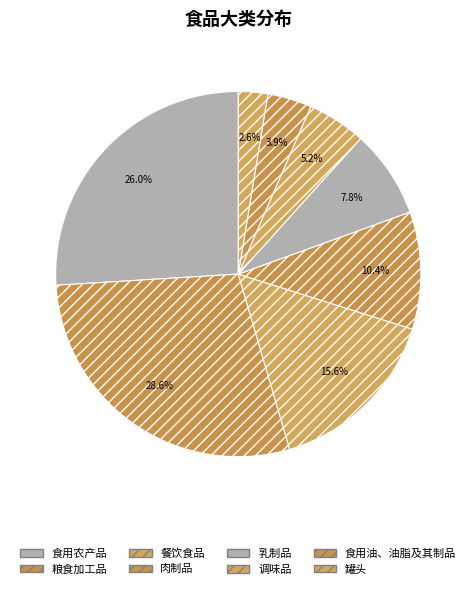

To the nearest percent, what portion does 肉制品 represent?

10%